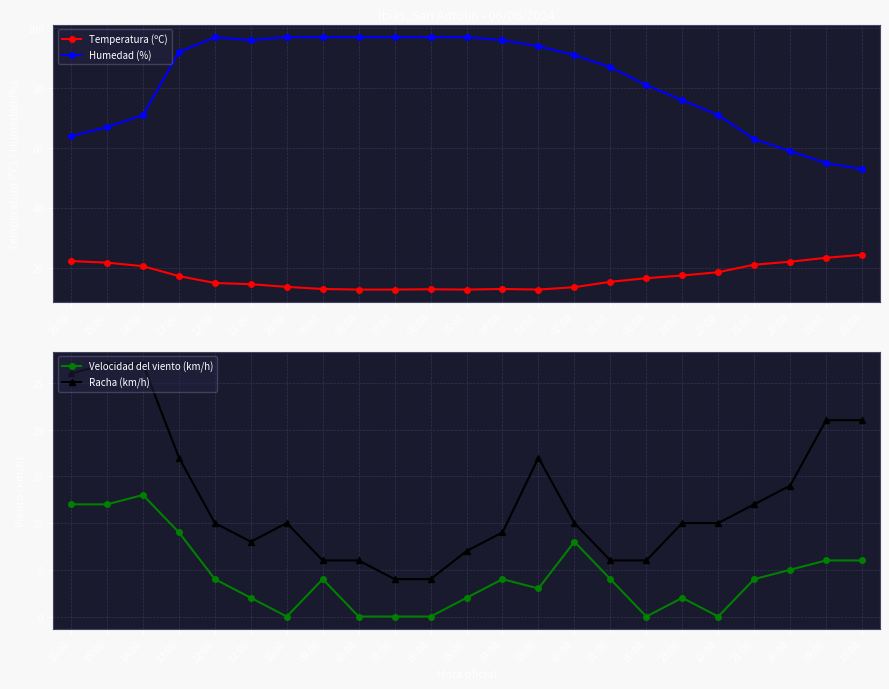

Reading left to right, extract all data points from this chart.

Temperatura (ºC): 16:00=22.3	15:00=21.8	14:00=20.6	13:00=17.3	12:00=15.0	11:00=14.6	10:00=13.7	09:00=13.0	08:00=12.8	07:00=12.8	06:00=12.9	05:00=12.8	04:00=13.0	03:00=12.8	02:00=13.6	01:00=15.4	00:00=16.6	23:00=17.5	22:00=18.6	21:00=21.1	20:00=22.1	19:00=23.4	18:00=24.4
Humedad (%): 16:00=64.0	15:00=67.0	14:00=71.0	13:00=92.0	12:00=97.0	11:00=96.0	10:00=97.0	09:00=97.0	08:00=97.0	07:00=97.0	06:00=97.0	05:00=97.0	04:00=96.0	03:00=94.0	02:00=91.0	01:00=87.0	00:00=81.0	23:00=76.0	22:00=71.0	21:00=63.0	20:00=59.0	19:00=55.0	18:00=53.0
Velocidad del viento (km/h): 16:00=12.0	15:00=12.0	14:00=13.0	13:00=9.0	12:00=4.0	11:00=2.0	10:00=0.0	09:00=4.0	08:00=0.0	07:00=0.0	06:00=0.0	05:00=2.0	04:00=4.0	03:00=3.0	02:00=8.0	01:00=4.0	00:00=0.0	23:00=2.0	22:00=0.0	21:00=4.0	20:00=5.0	19:00=6.0	18:00=6.0
Racha (km/h): 16:00=26.0	15:00=27.0	14:00=27.0	13:00=17.0	12:00=10.0	11:00=8.0	10:00=10.0	09:00=6.0	08:00=6.0	07:00=4.0	06:00=4.0	05:00=7.0	04:00=9.0	03:00=17.0	02:00=10.0	01:00=6.0	00:00=6.0	23:00=10.0	22:00=10.0	21:00=12.0	20:00=14.0	19:00=21.0	18:00=21.0